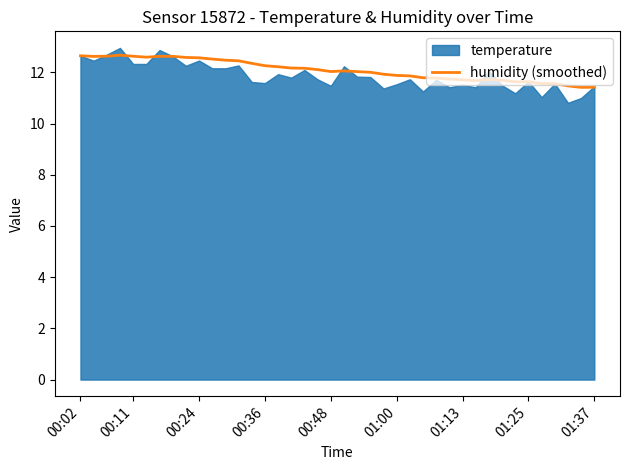

What is the lowest value of the humidity (smoothed) series?

11.4